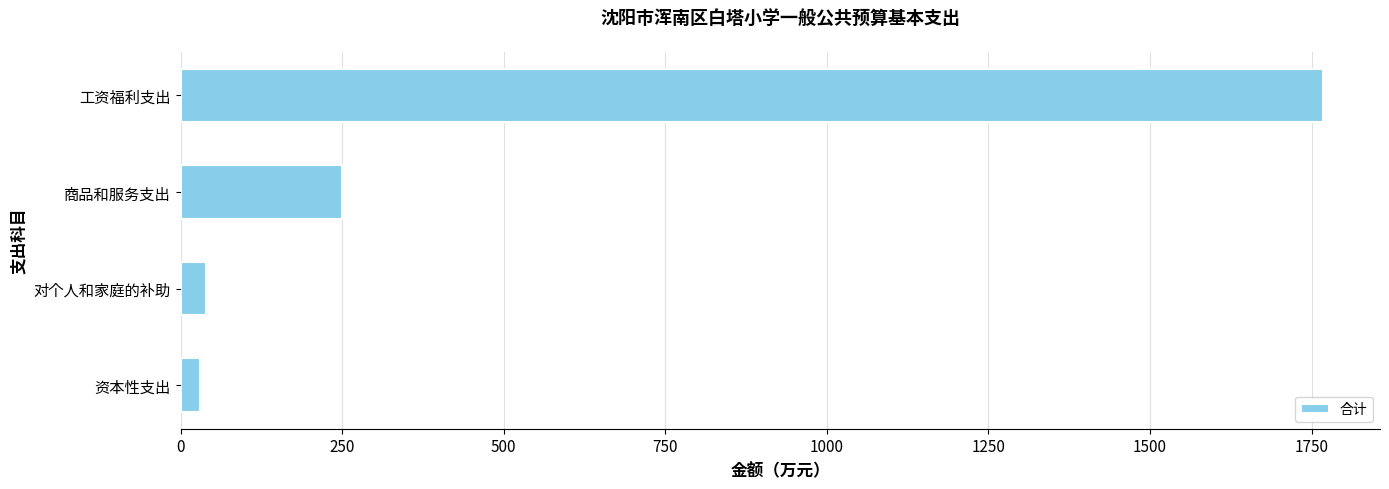

The chart shows a value of 250.3 at 商品和服务支出. True or false?

True